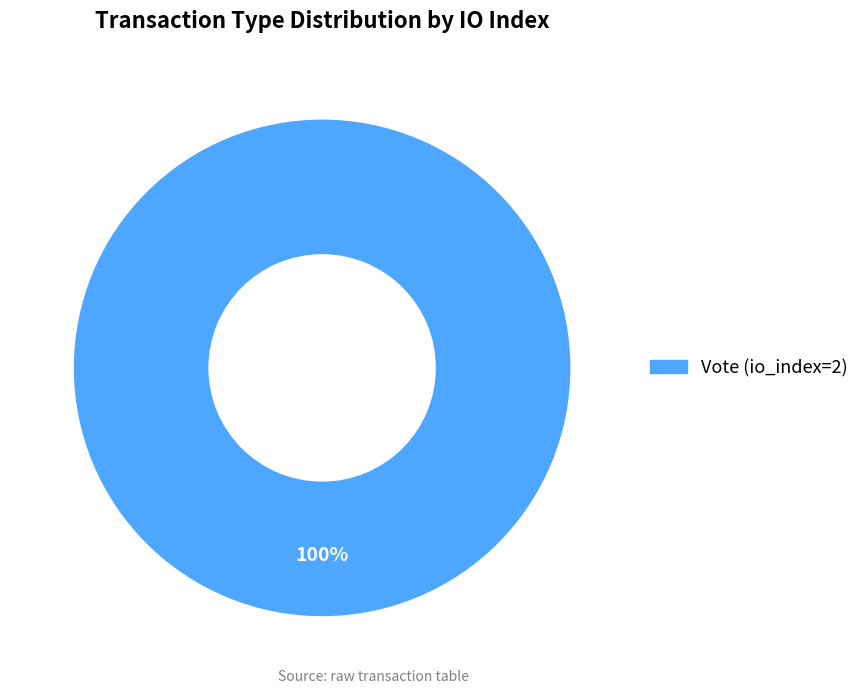

How many segments does this pie chart have?

1